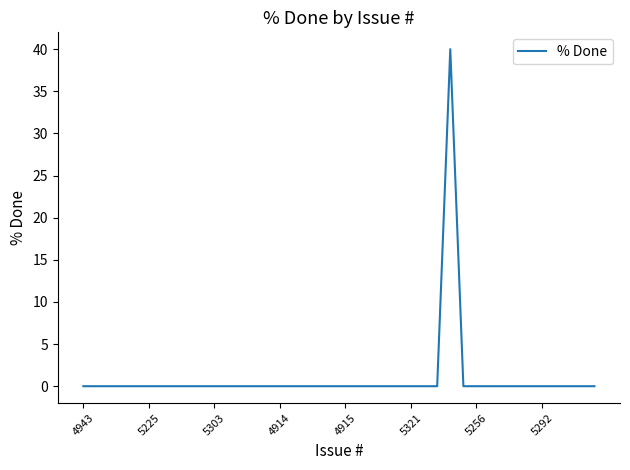

What is the difference between the maximum and minimum values?

40